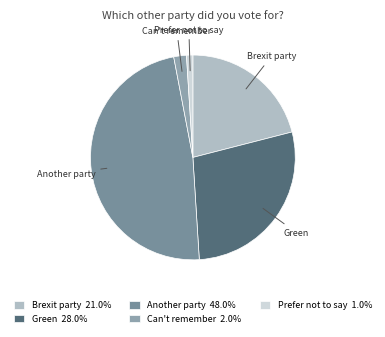

To the nearest percent, what percentage of the pie is Green?

28%